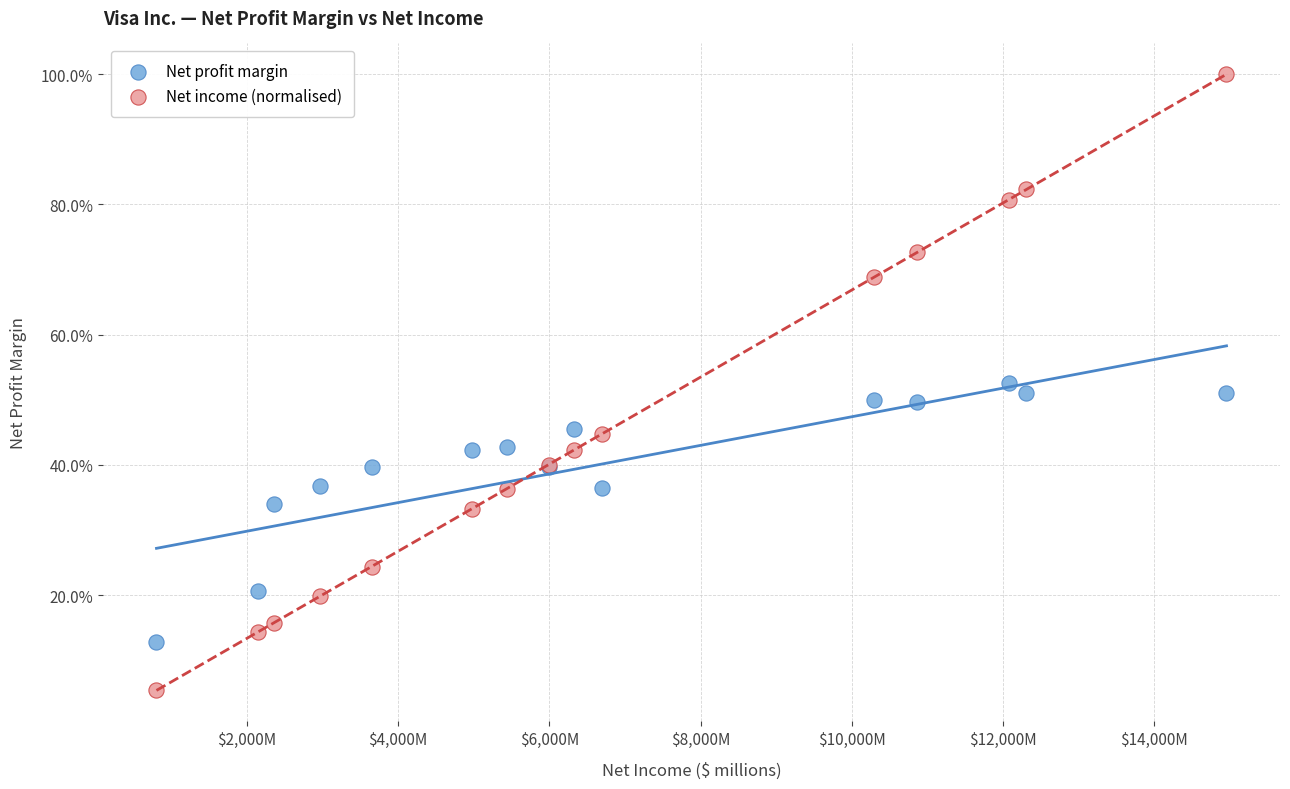

Which series has the widest spread of Y values?

Net income (normalised)